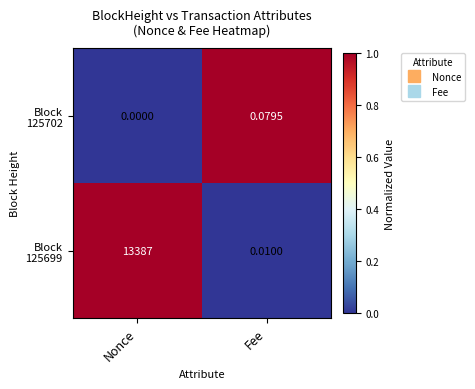

At which category is the sum across all series the highest?

Nonce